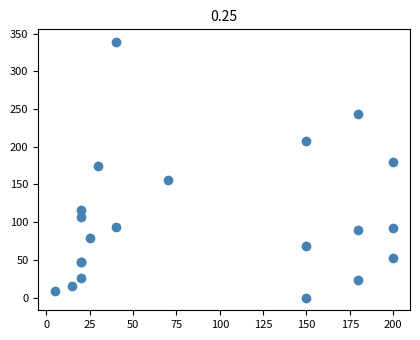

What Y value in the scatter plot is closest to 169?

174.0